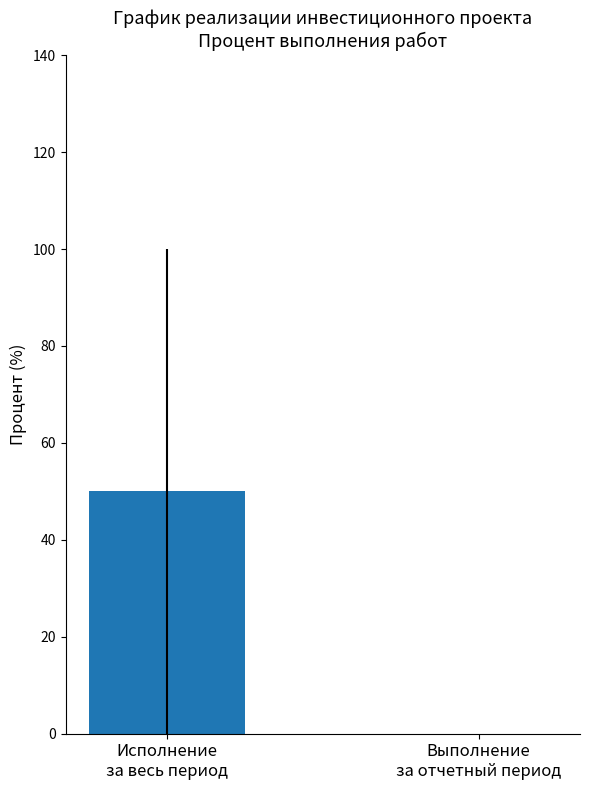

At Выполнение строительно-монтажных работ, list the series in order from largest to smallest.

Процент исполнения за весь период, Процент выполнения за отчетный период